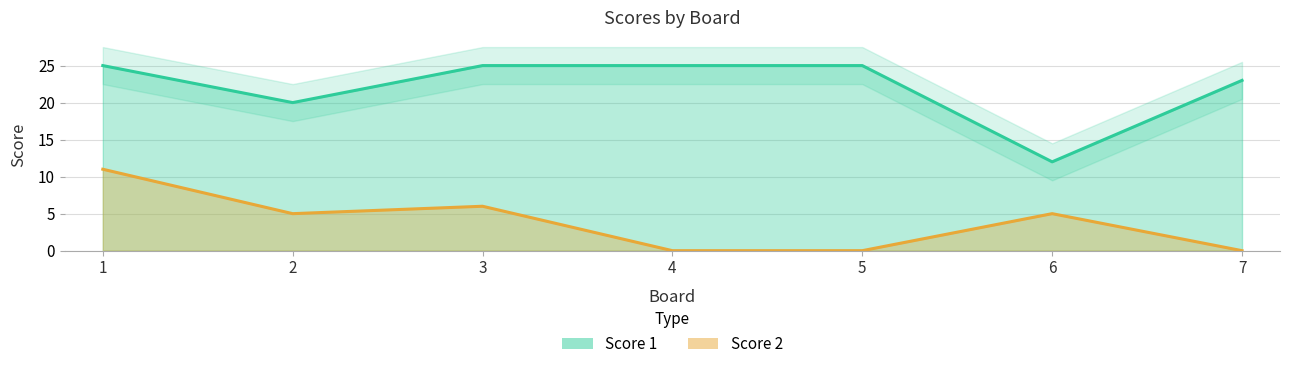

What is the difference between the second highest and minimum values in the Score 2 series?

6